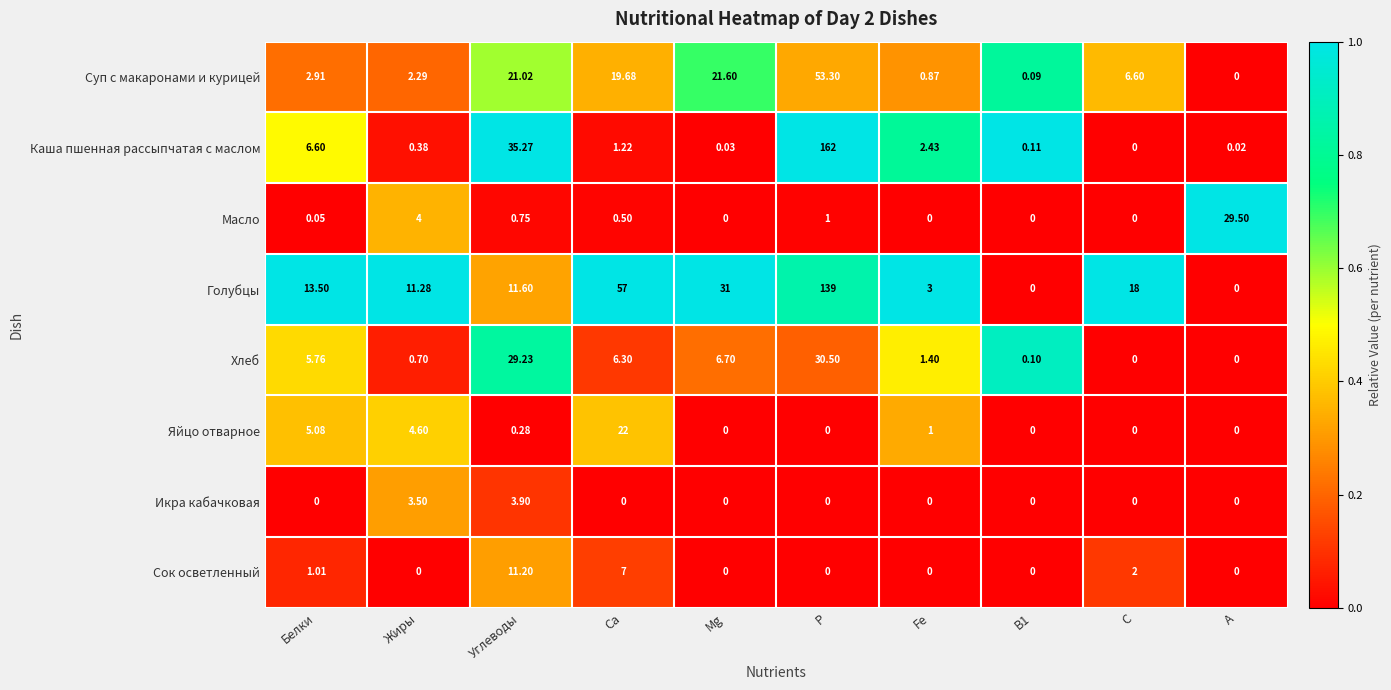

Which series has the largest range (max minus min)?

Каша пшенная рассыпчатая с маслом